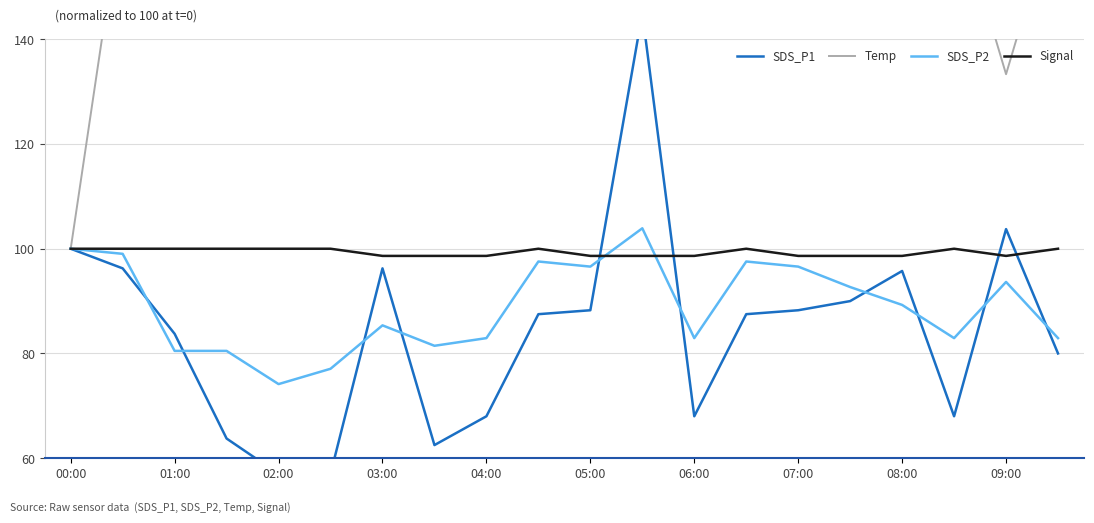

True or false: Temp has more than 1 points higher than both neighbors.

True